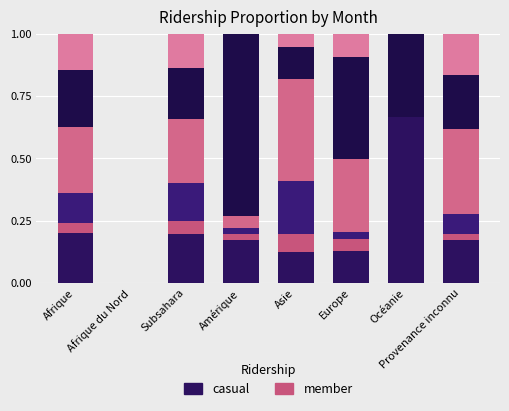

Does the chart contain stacked bars?

Yes